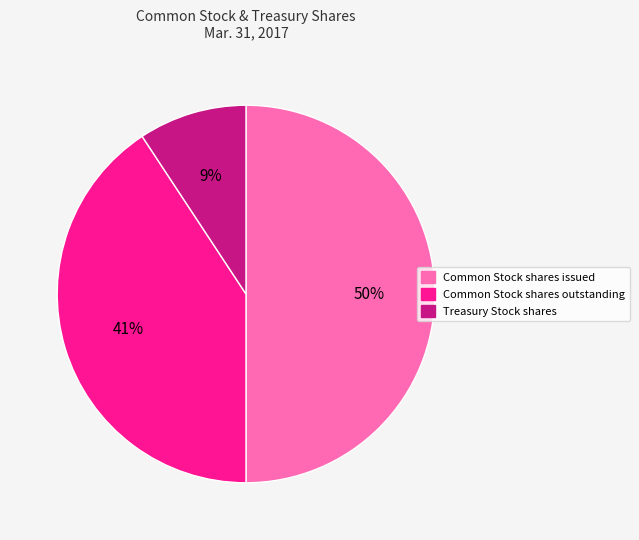

Is the sum of Common Stock shares issued and Treasury Stock shares greater than half?

Yes